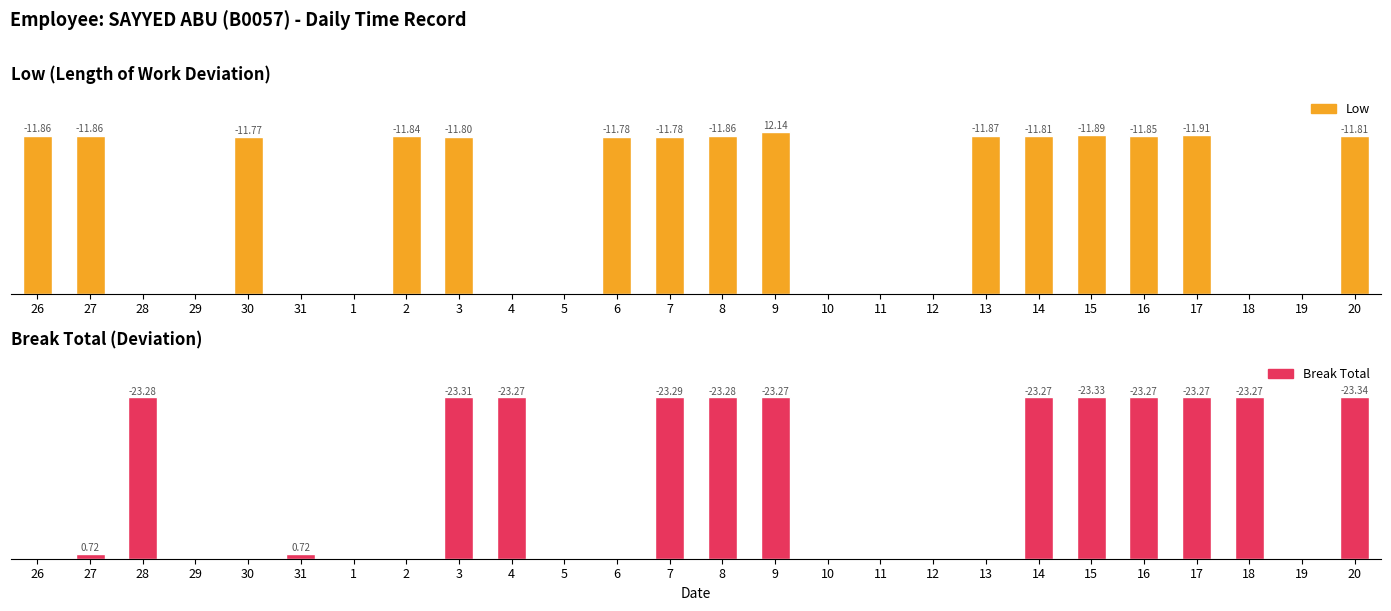

Reading right to left, list all the values displayed in this chart.

Low: 20=11.8	19=0.0	18=0.0	17=11.9	16=11.8	15=11.9	14=11.8	13=11.9	12=0.0	11=0.0	10=0.0	9=12.1	8=11.9	7=11.8	6=11.8	5=0.0	4=0.0	3=11.8	2=11.8	1=0.0	31=0.0	30=11.8	29=0.0	28=0.0	27=11.9	26=11.9
Break Total: 20=23.3	19=0.0	18=23.3	17=23.3	16=23.3	15=23.3	14=23.3	13=0.0	12=0.0	11=0.0	10=0.0	9=23.3	8=23.3	7=23.3	6=0.0	5=0.0	4=23.3	3=23.3	2=0.0	1=0.0	31=0.7	30=0.0	29=0.0	28=23.3	27=0.7	26=0.0